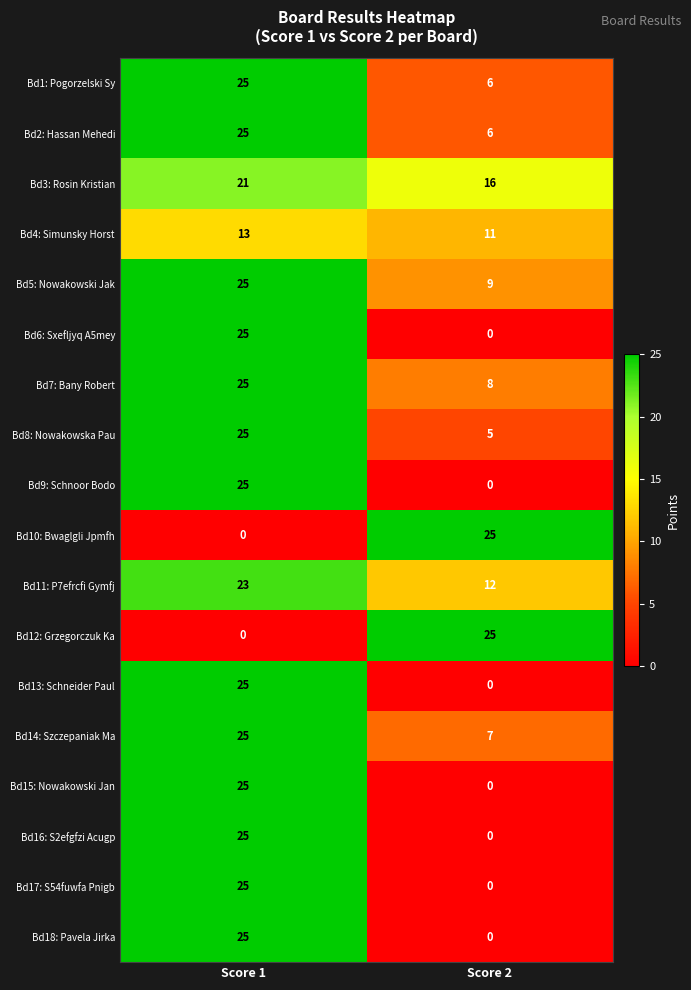

Which series has the largest total across all categories?

Bd3: Rosin Kristian